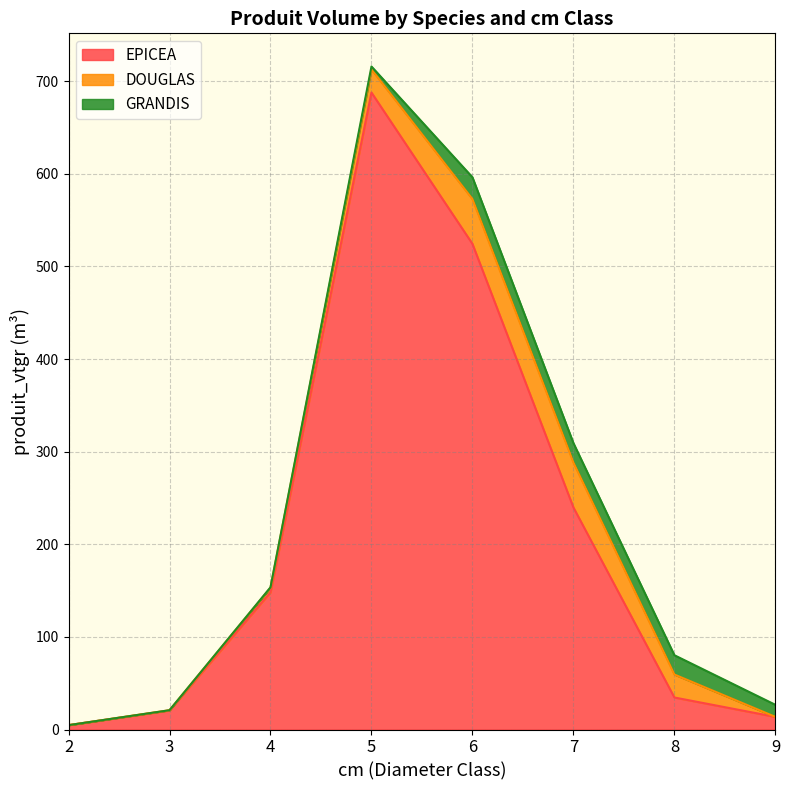

How many lines are shown in the chart?

3